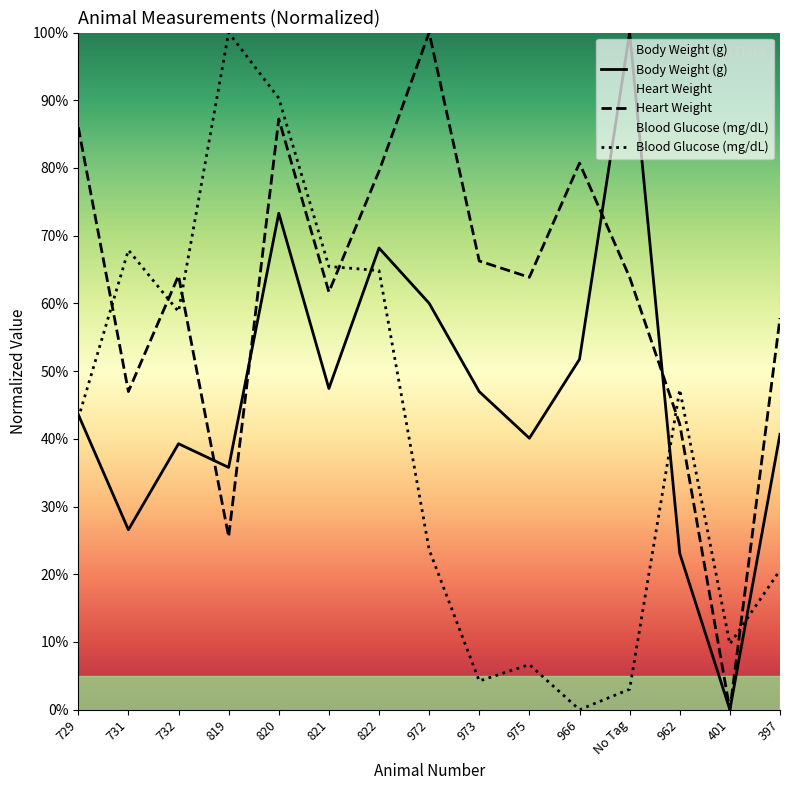

Reading right to left, extract all data points from this chart.

Body Weight (g): 397=40.7	401=0.0	962=23.1	No Tag=100.0	966=51.7	975=40.1	973=47.0	972=60.0	822=68.2	821=47.4	820=73.3	819=35.8	732=39.3	731=26.6	729=43.6
Heart Weight: 397=57.8	401=0.0	962=42.2	No Tag=63.9	966=80.7	975=63.9	973=66.3	972=100.0	822=79.5	821=61.7	820=87.2	819=25.5	732=64.1	731=47.0	729=86.0
Blood Glucose (mg/dL): 397=20.6	401=9.7	962=47.3	No Tag=3.0	966=0.0	975=6.7	973=4.2	972=23.6	822=64.8	821=65.5	820=90.3	819=100.0	732=58.8	731=67.9	729=43.0